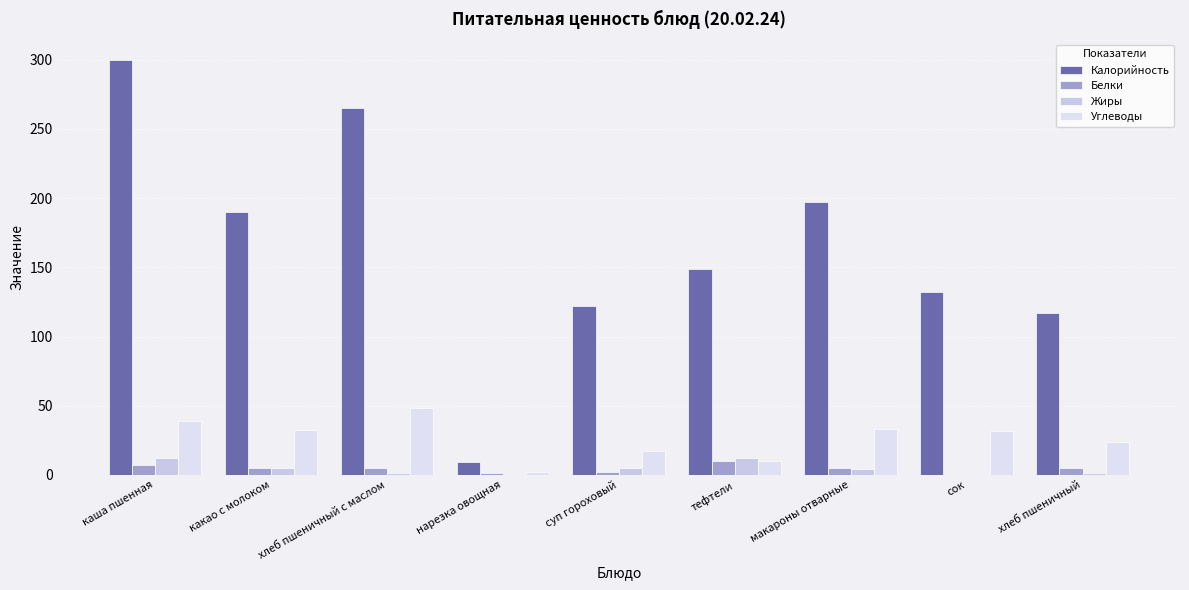

Are the bars horizontal?

No